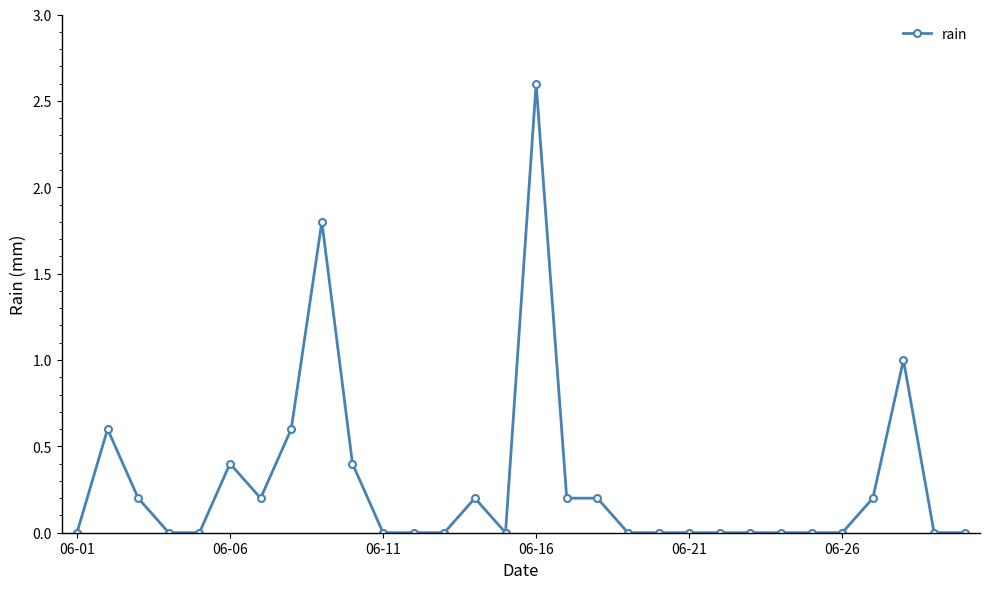

True or false: the data has more than 0 interior local peaks.

True